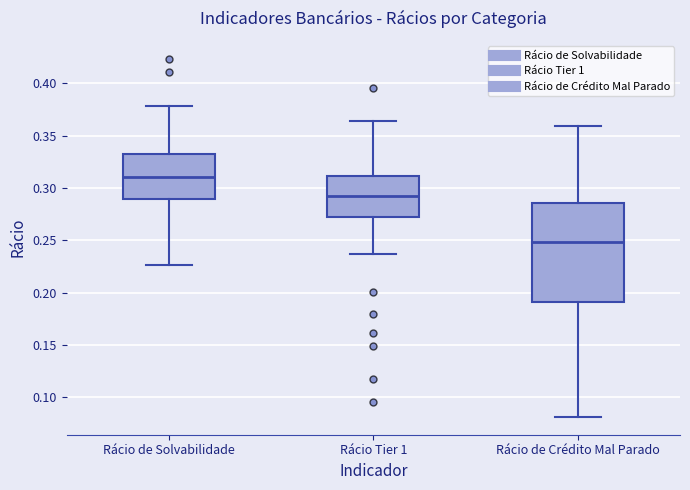

Which box is the tallest, from its lower edge to its upper edge?

Rácio de Crédito Mal Parado